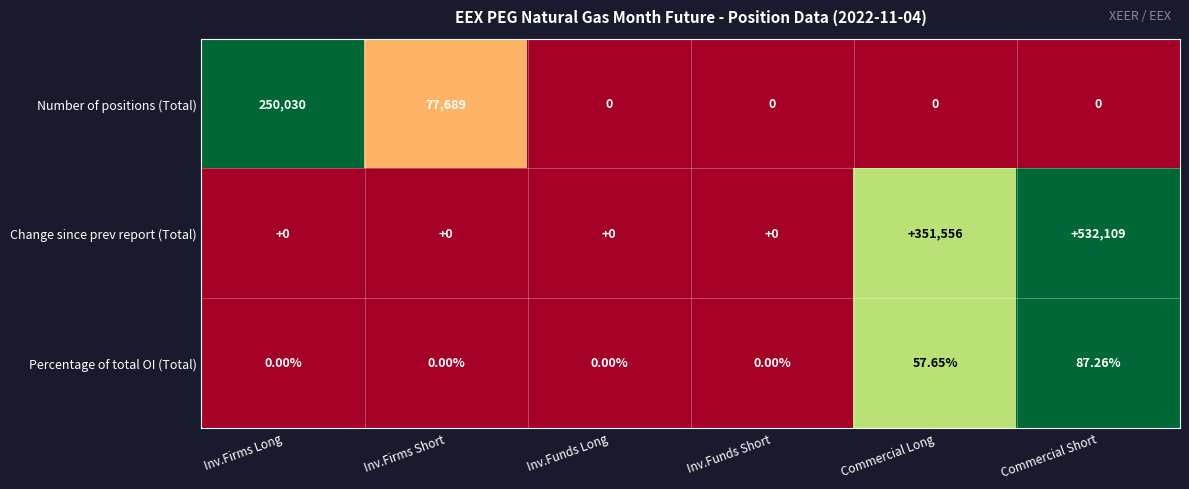

At which category is the sum across all series the highest?

Commercial Short